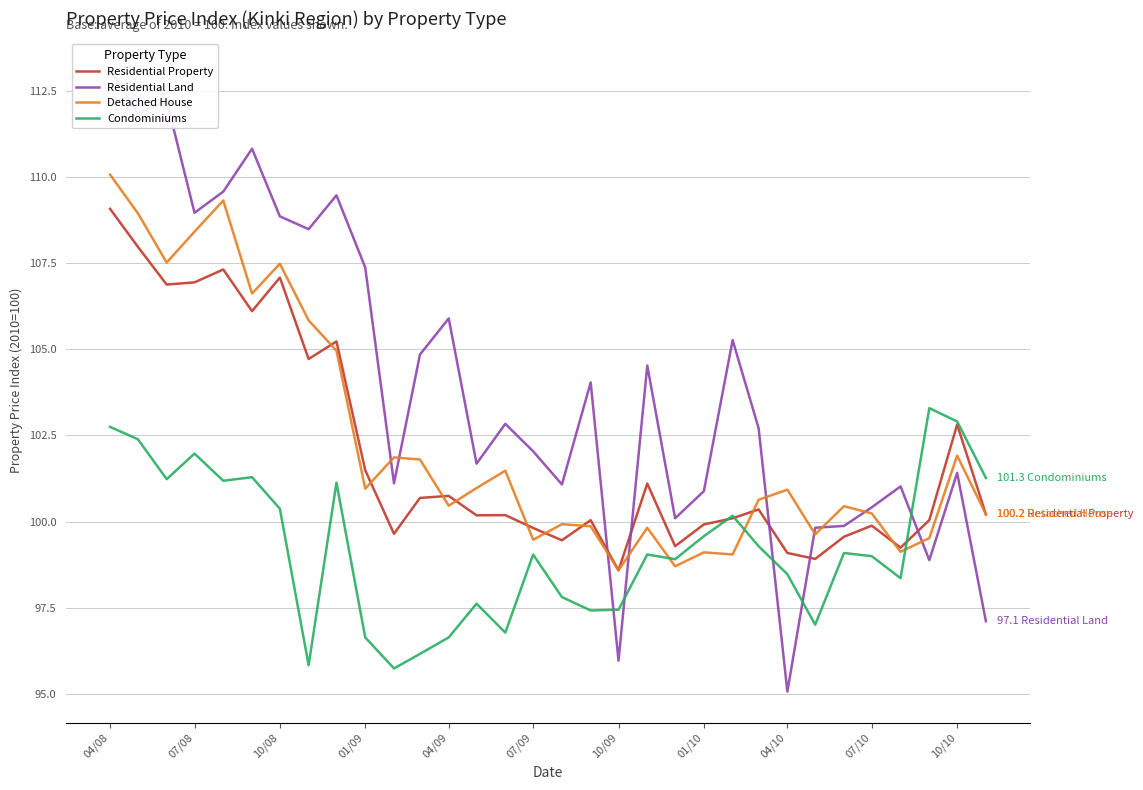

How many interior local valleys does the Residential Land series have?

10